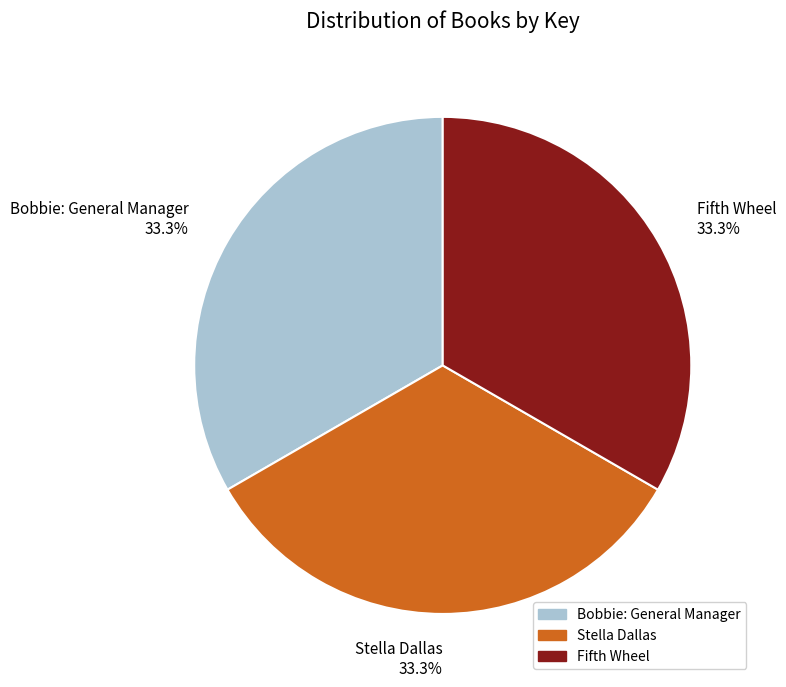

Do Stella Dallas and Bobbie: General Manager together represent more than half of the pie?

Yes